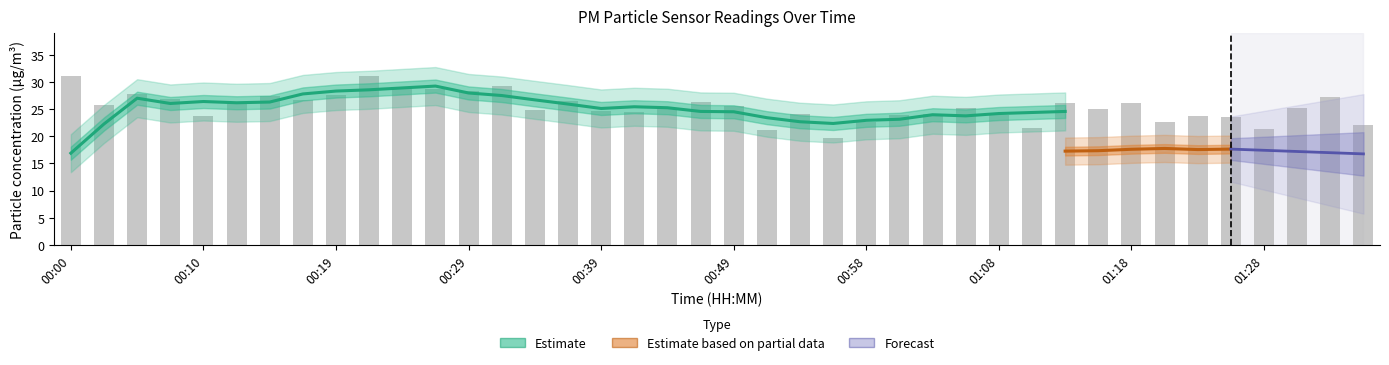

How many data points does each series have?

40